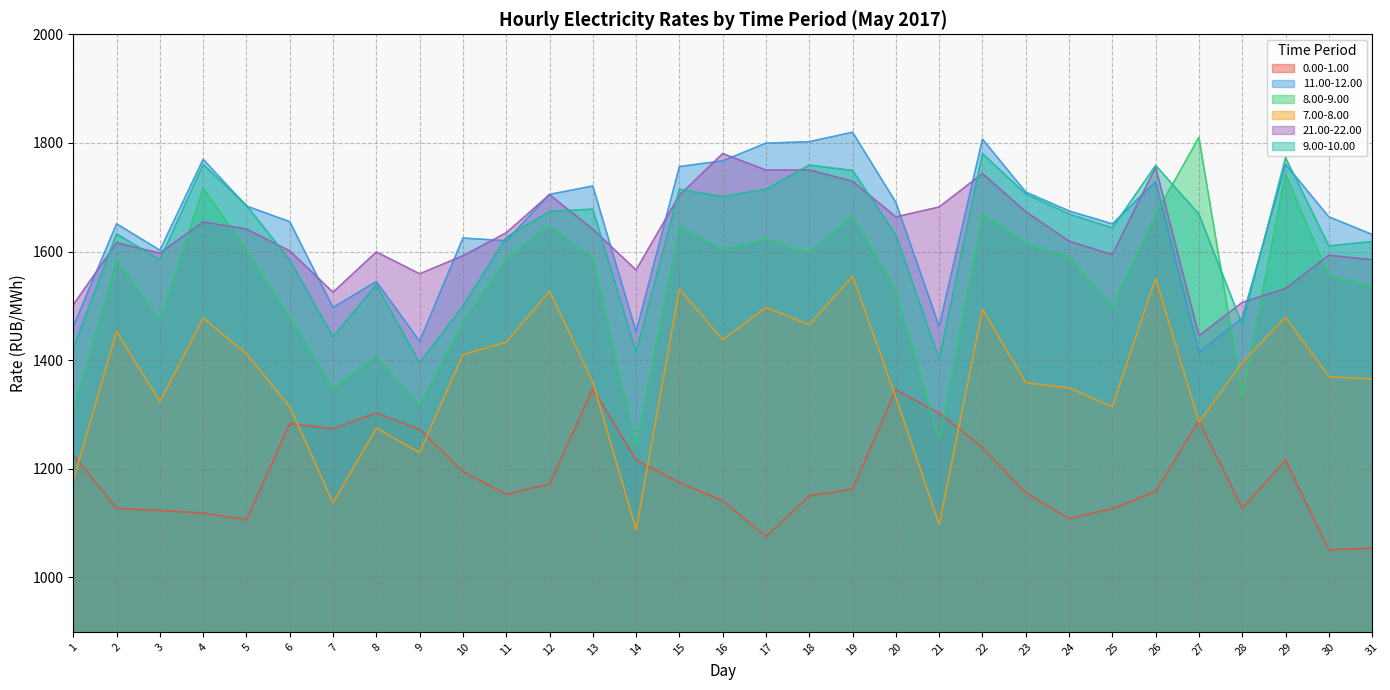

At which category does 7.00-8.00 reach its first local peak?

2